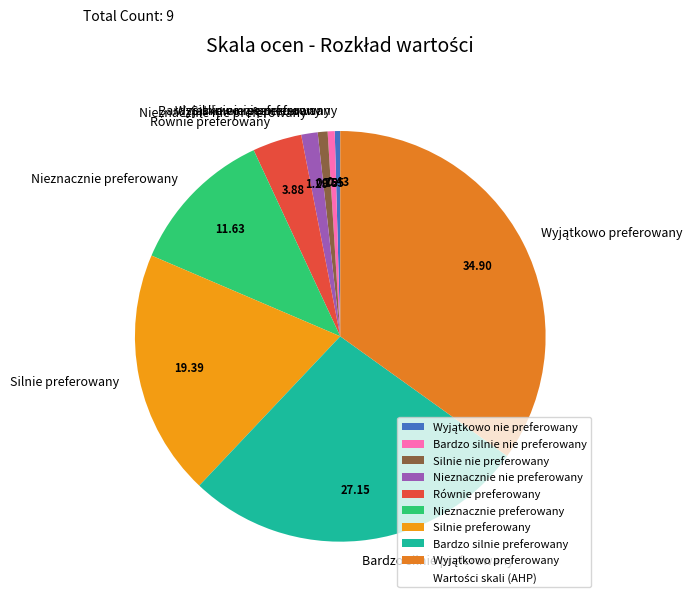

What is the ratio of the value at Silnie preferowany to the value at Bardzo silnie preferowany?

0.7